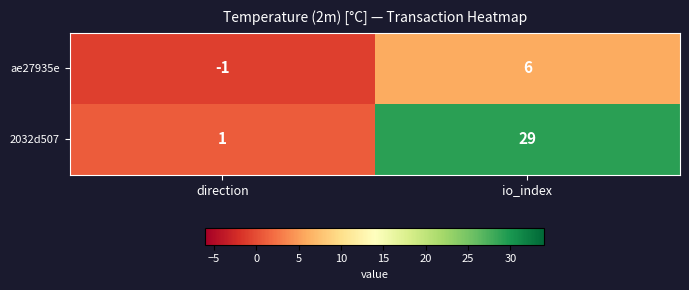

Reading right to left, list all the values displayed in this chart.

ae27935e: io_index=6	direction=-1
2032d507: io_index=29	direction=1